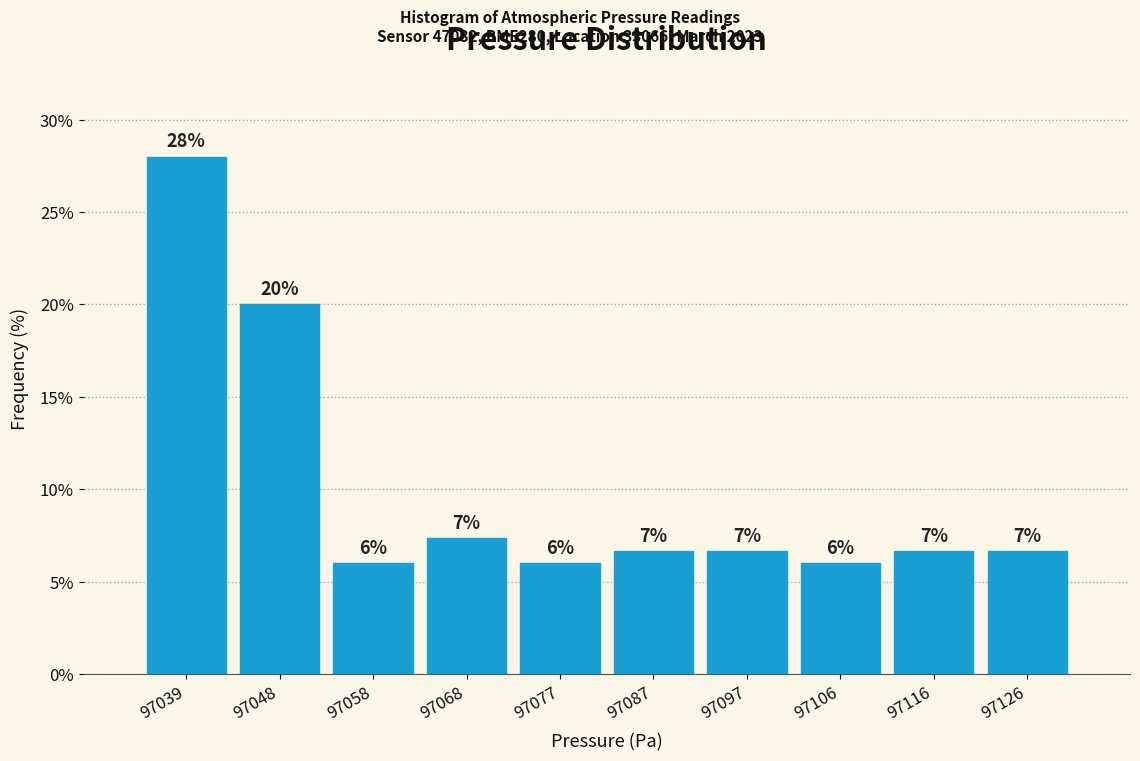

Which range on the x-axis has the tallest bar?

97034 to 97043